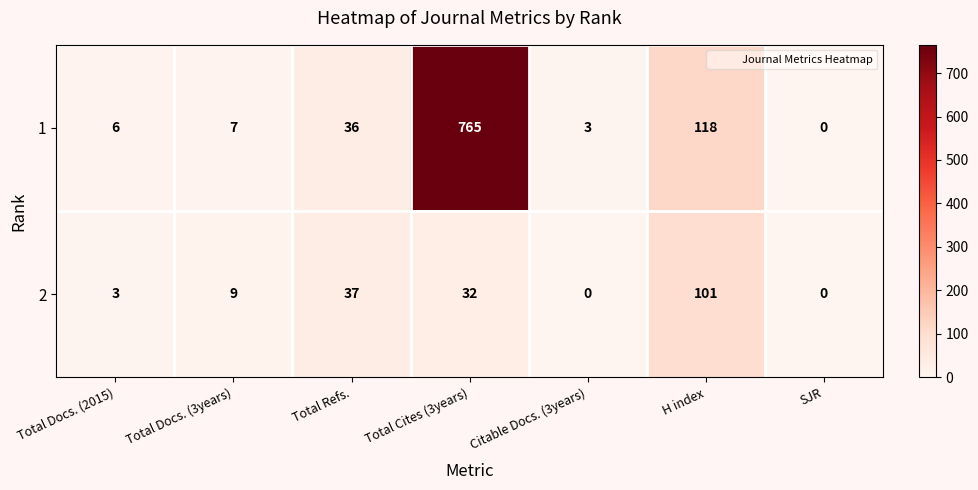

The 1 series shows 0 at SJR. True or false?

True